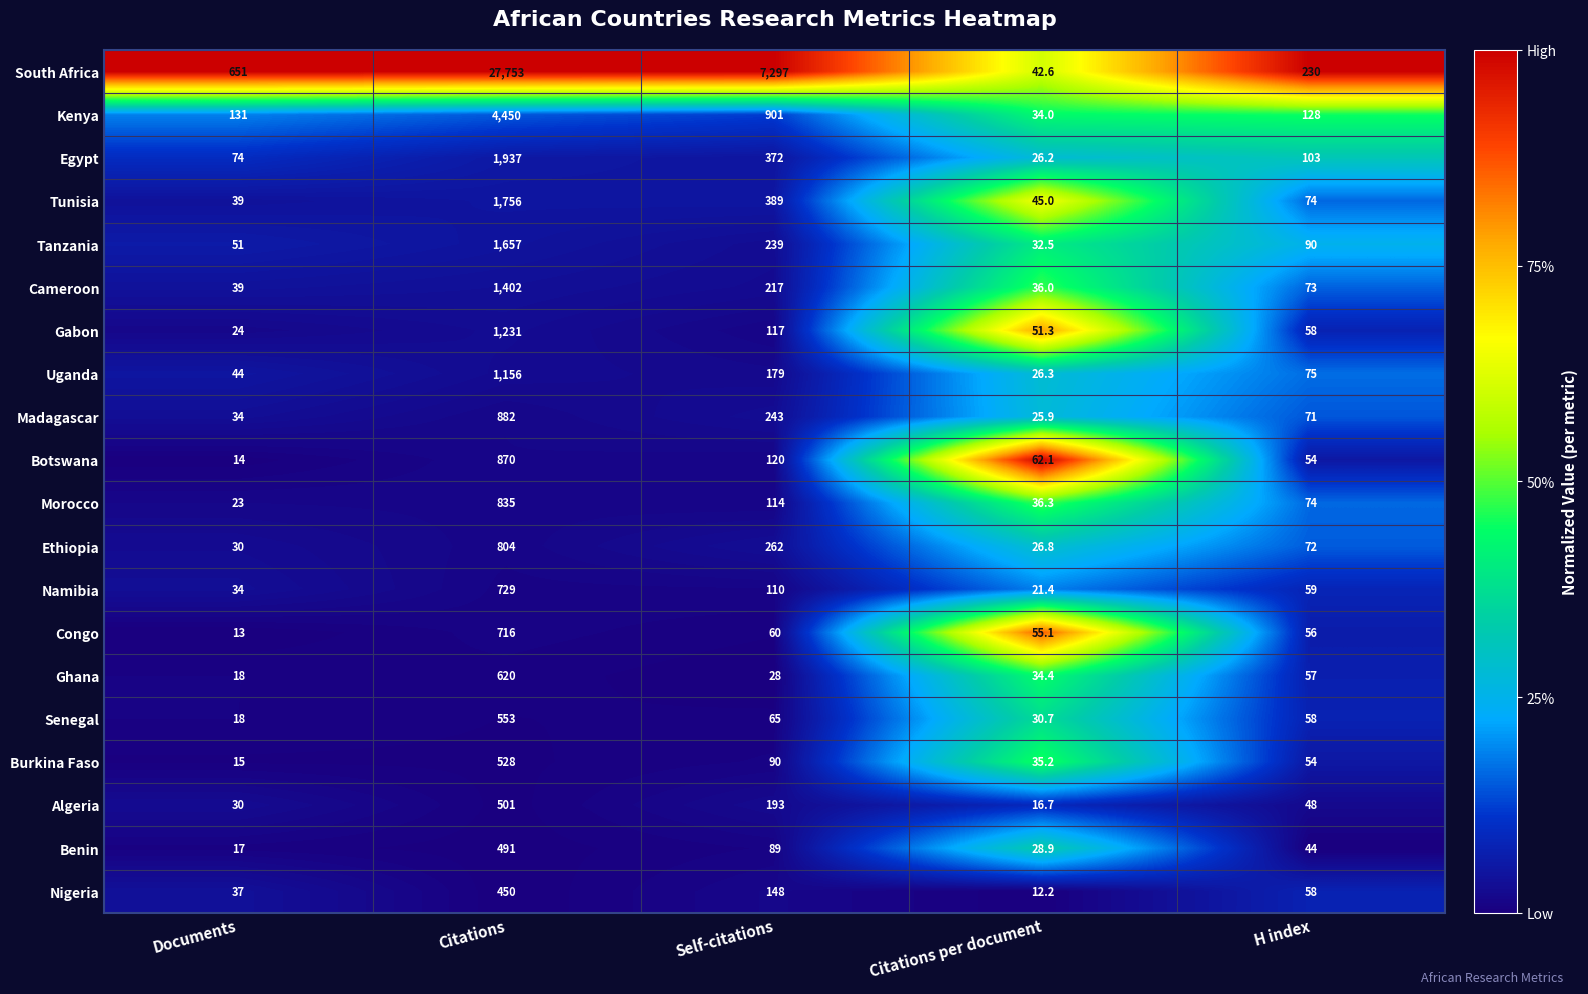

The Uganda series shows 35.6 at Citations per document. True or false?

False